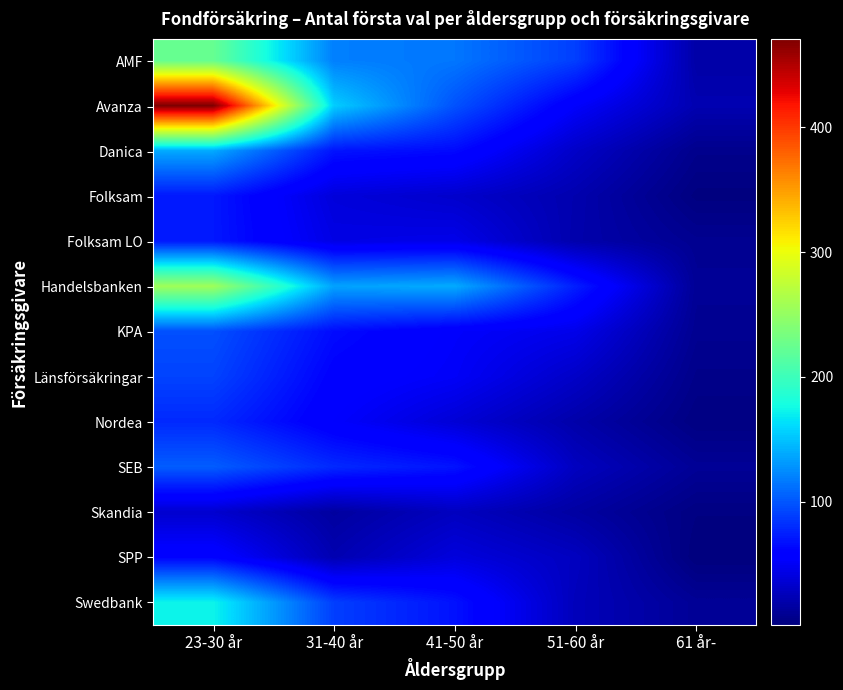

At how many categories does at least one series exceed 18?

5